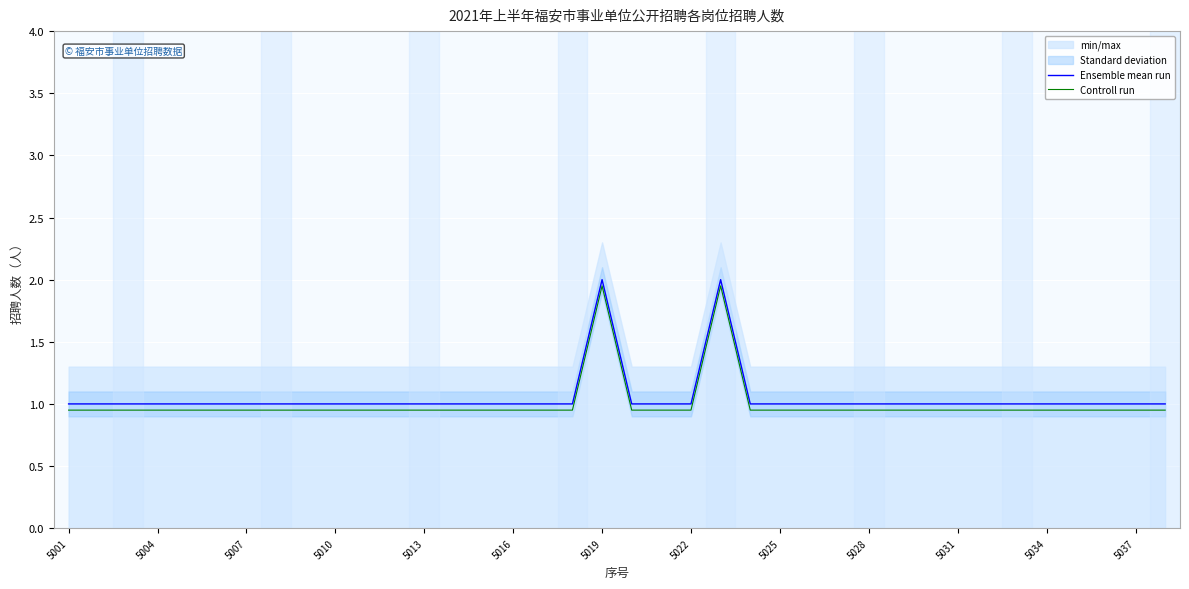

What is the highest value of the Ensemble mean run series?

2.0